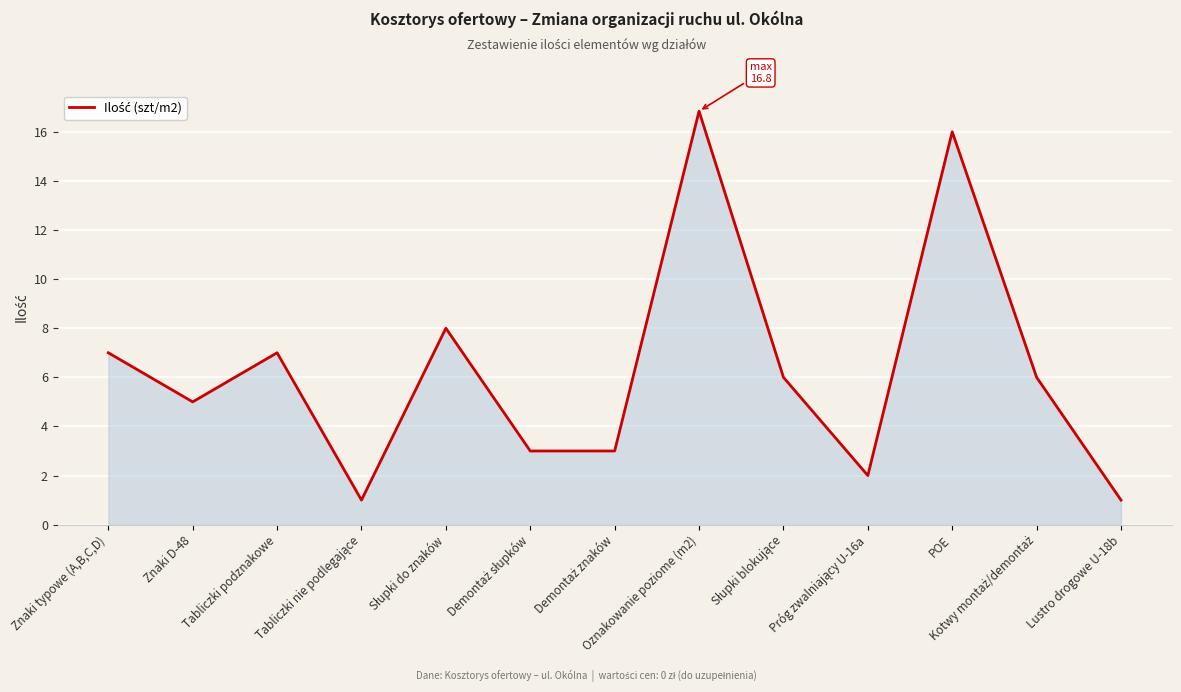

What is the maximum value shown in the chart?

16.8